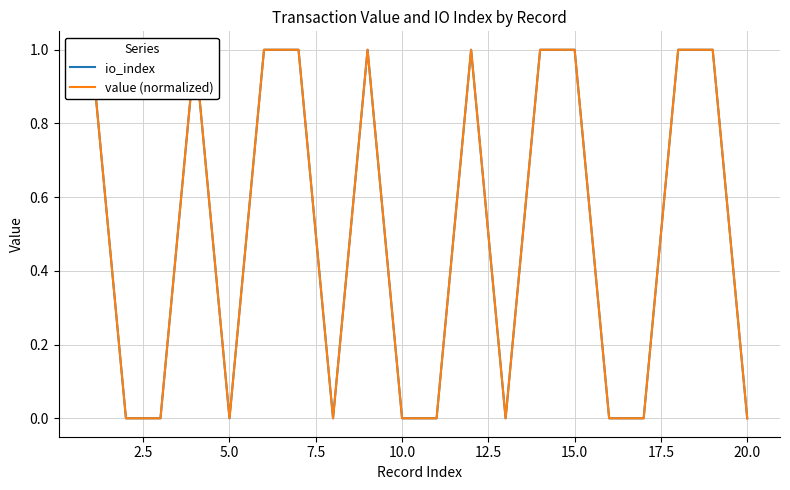

True or false: io_index and value (normalized) intersect in this chart.

False